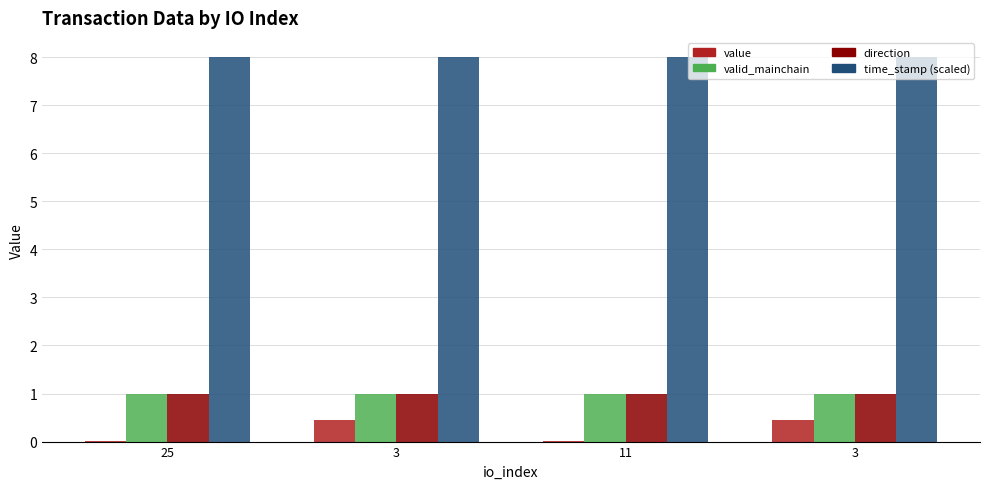

At which category is the sum across all series the highest?

3